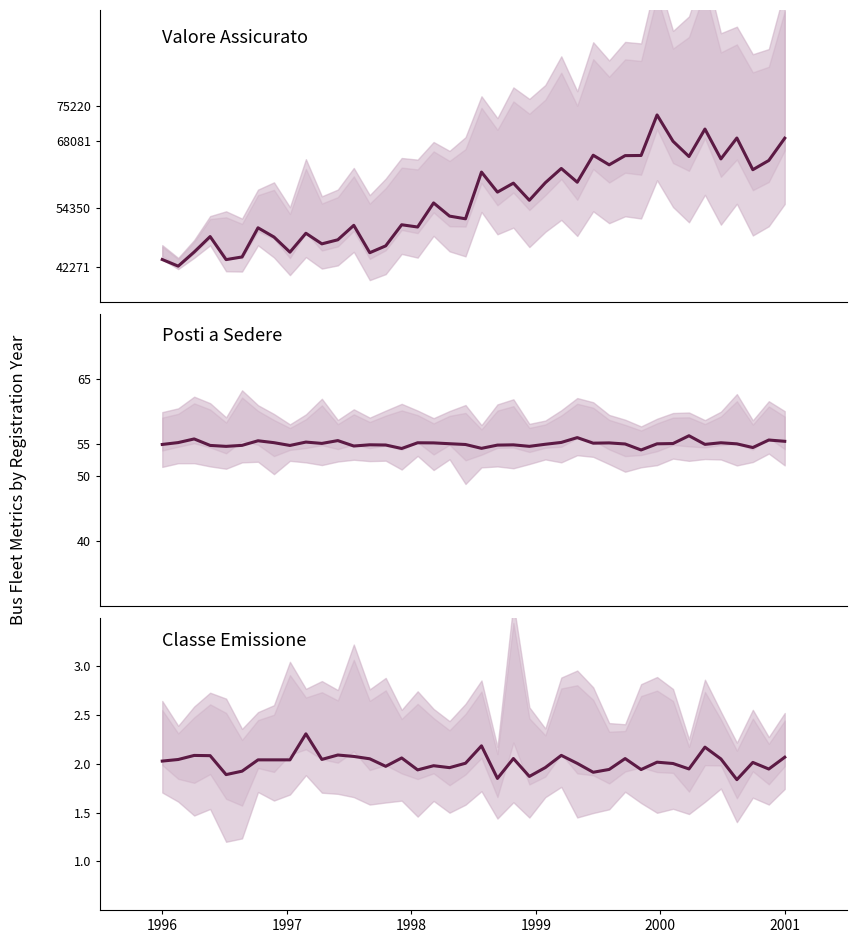

True or false: Valore Assicurato and Classe Emissione cross at least once.

False